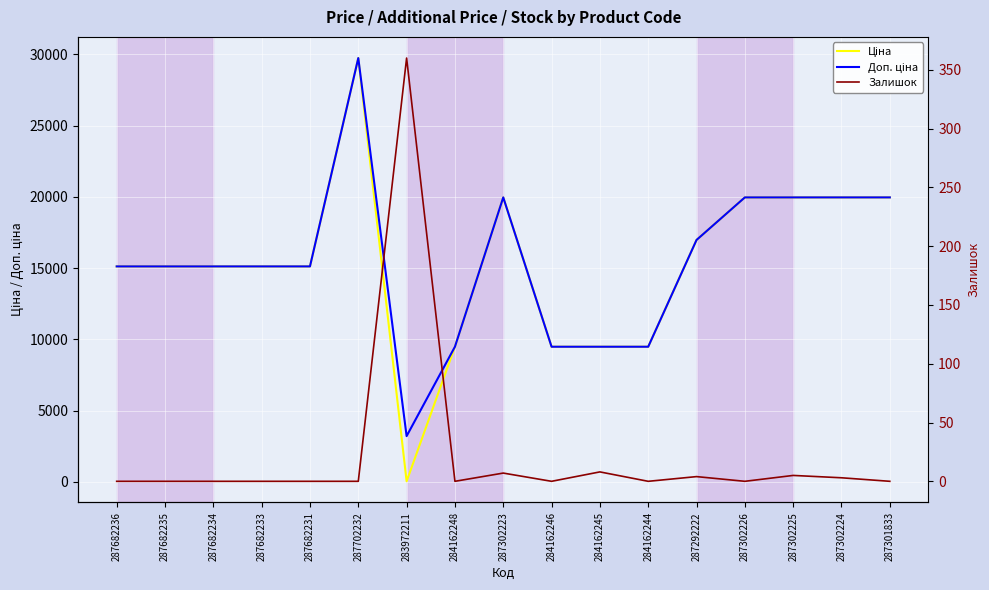

Reading right to left, list all the values displayed in this chart.

Ціна: 19964.2	19964.2	19964.2	19964.2	16976.3	9480.1	9480.1	9480.1	19964.2	9480.1	32.0	29747.2	15120.0	15120.0	15120.0	15120.0	15120.0
Доп. ціна: 19964.2	19964.2	19964.2	19964.2	16976.3	9480.1	9480.1	9480.1	19964.2	9480.1	3205.0	29747.2	15120.0	15120.0	15120.0	15120.0	15120.0
Залишок: 0.0	3.0	5.0	0.0	4.0	0.0	8.0	0.0	7.0	0.0	360.0	0.0	0.0	0.0	0.0	0.0	0.0